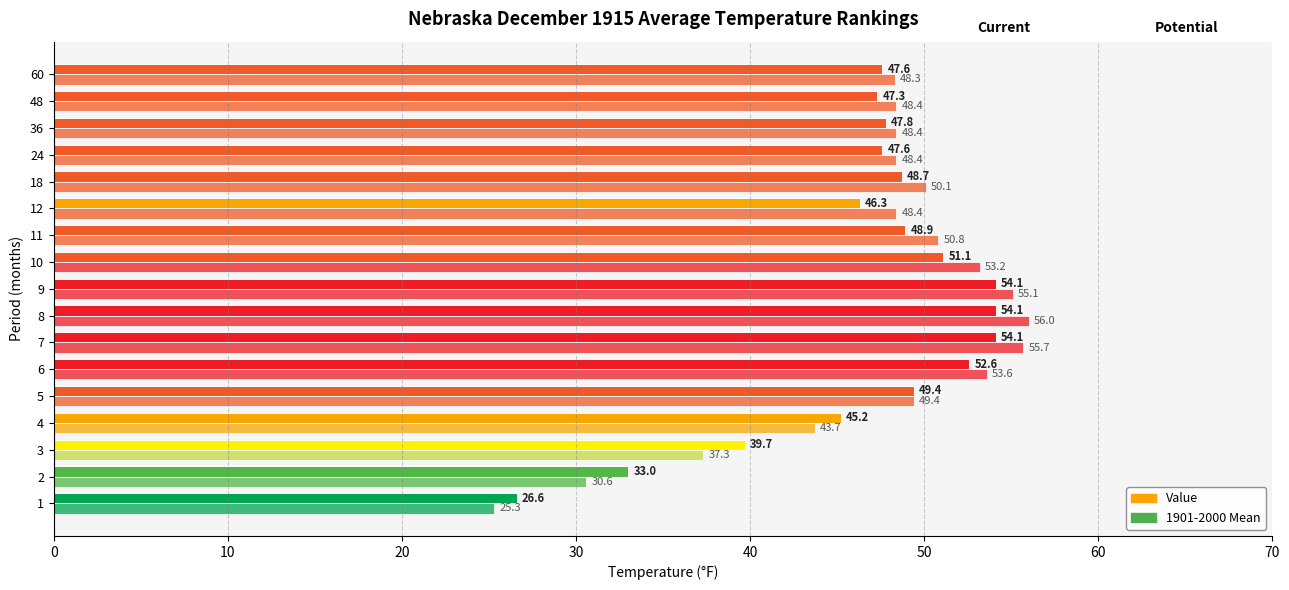

Reading left to right, extract all data points from this chart.

Value: 26.6	33.0	39.7	45.2	49.4	52.6	54.1	54.1	54.1	51.1	48.9	46.3	48.7	47.6	47.8	47.3	47.6
1901-2000 Mean: 25.3	30.6	37.3	43.7	49.4	53.6	55.7	56.0	55.1	53.2	50.8	48.4	50.1	48.4	48.4	48.4	48.3